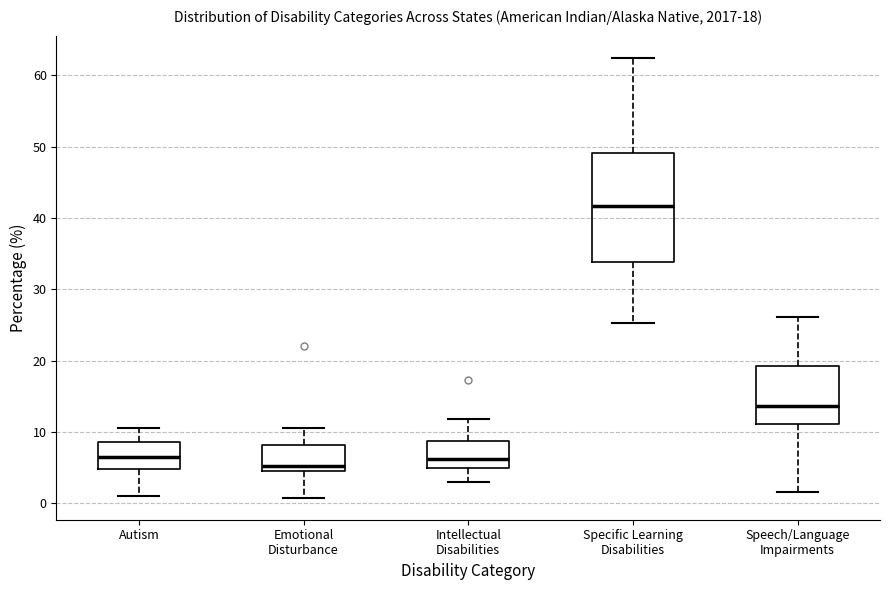

Which box is the tallest, from its lower edge to its upper edge?

Specific Learning Disabilities